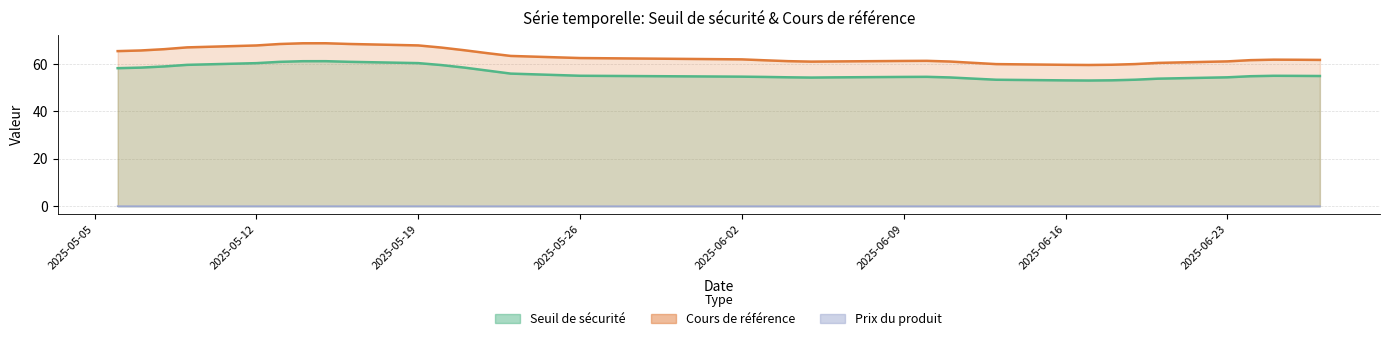

Which series has the largest range (max minus min)?

Cours de référence